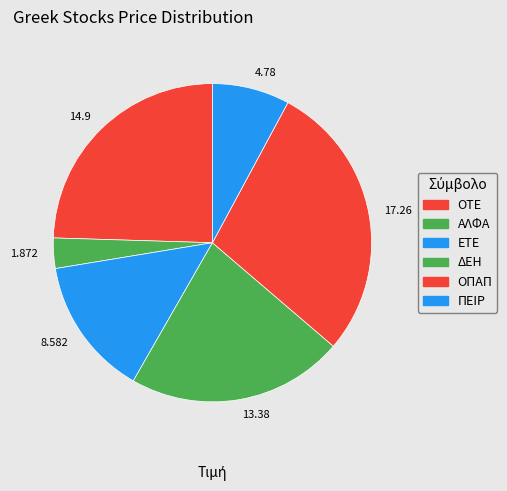

How many segments does this pie chart have?

6